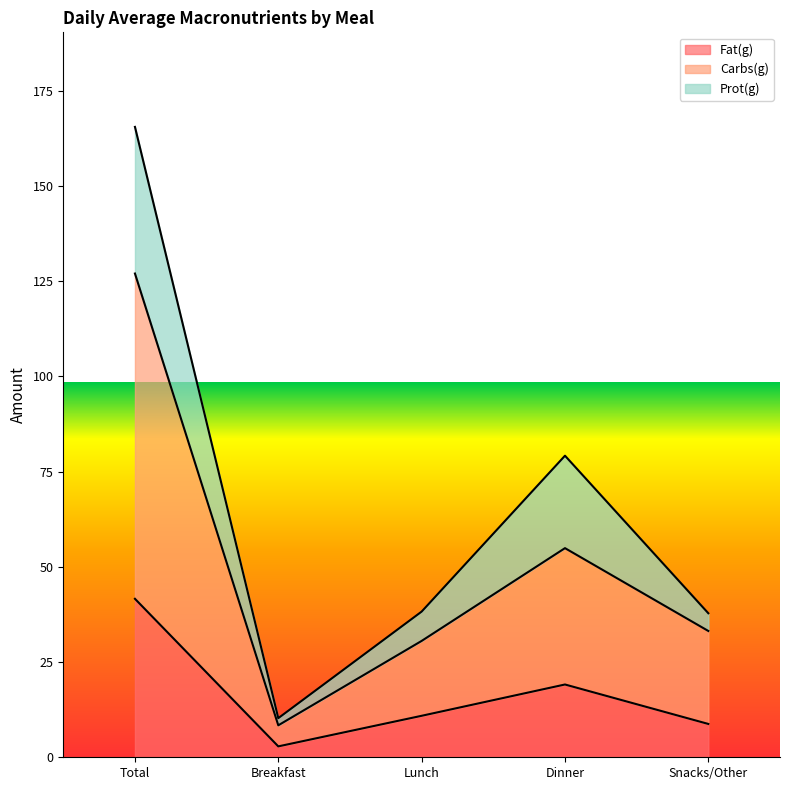

True or false: Fat(g) has a value of 10.9 at Lunch.

True